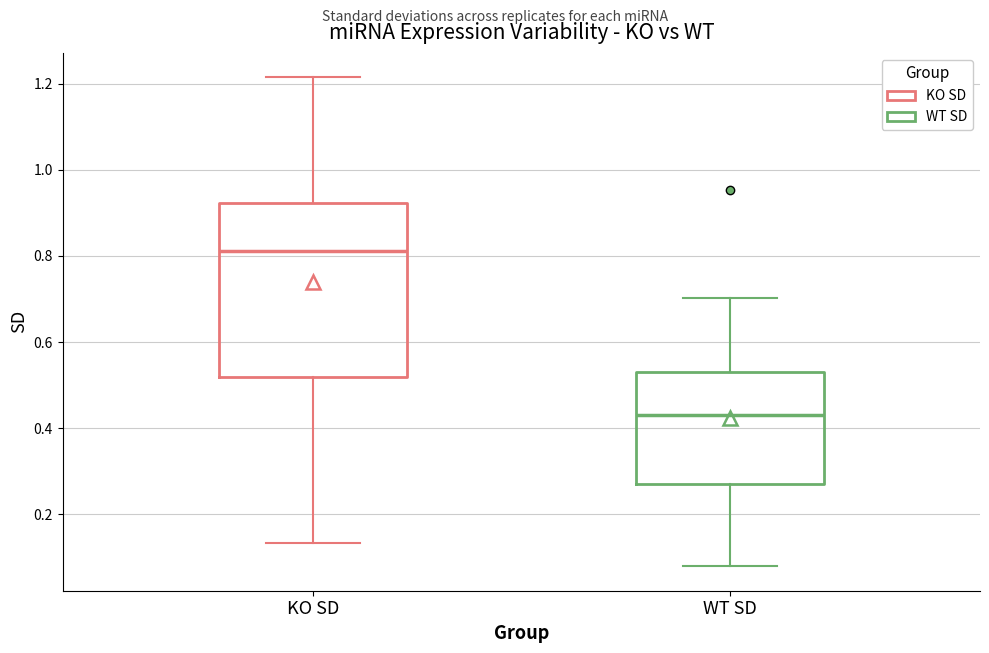

Which box has the highest median line?

KO SD